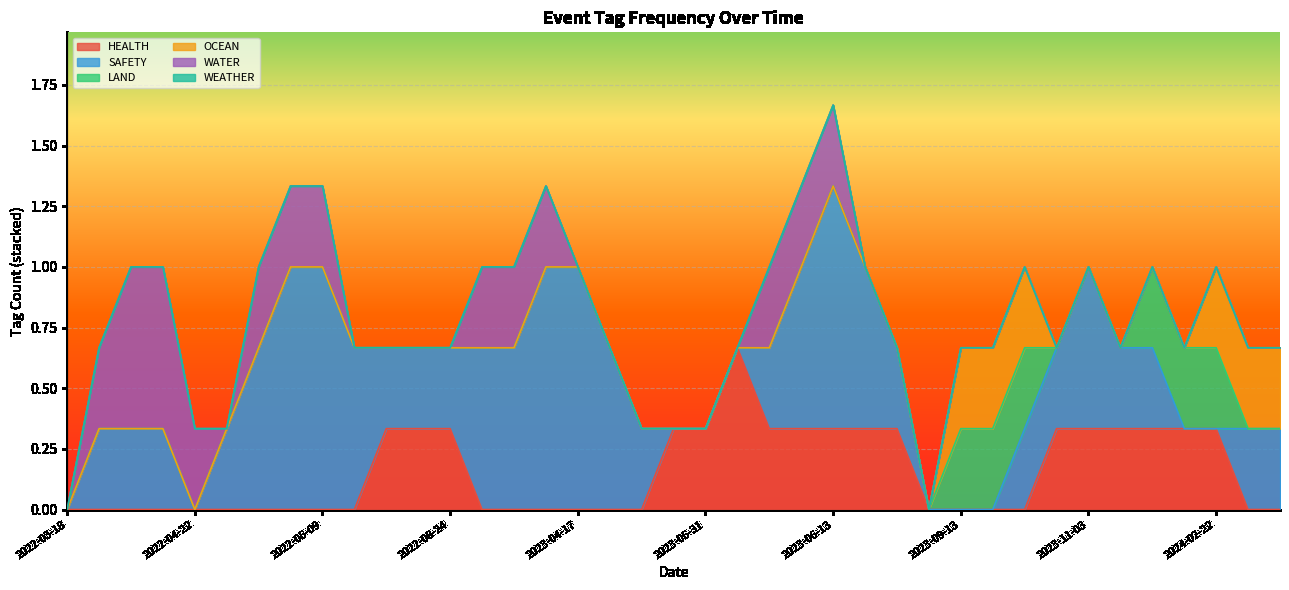

At which category is the sum across all series the highest?

2023-06-13